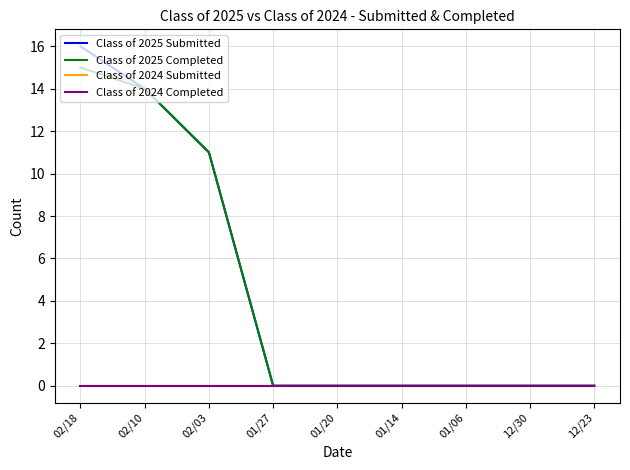

Is the value of Class of 2024 Completed at 02/10 greater than the value of Class of 2025 Completed at 01/14?

No